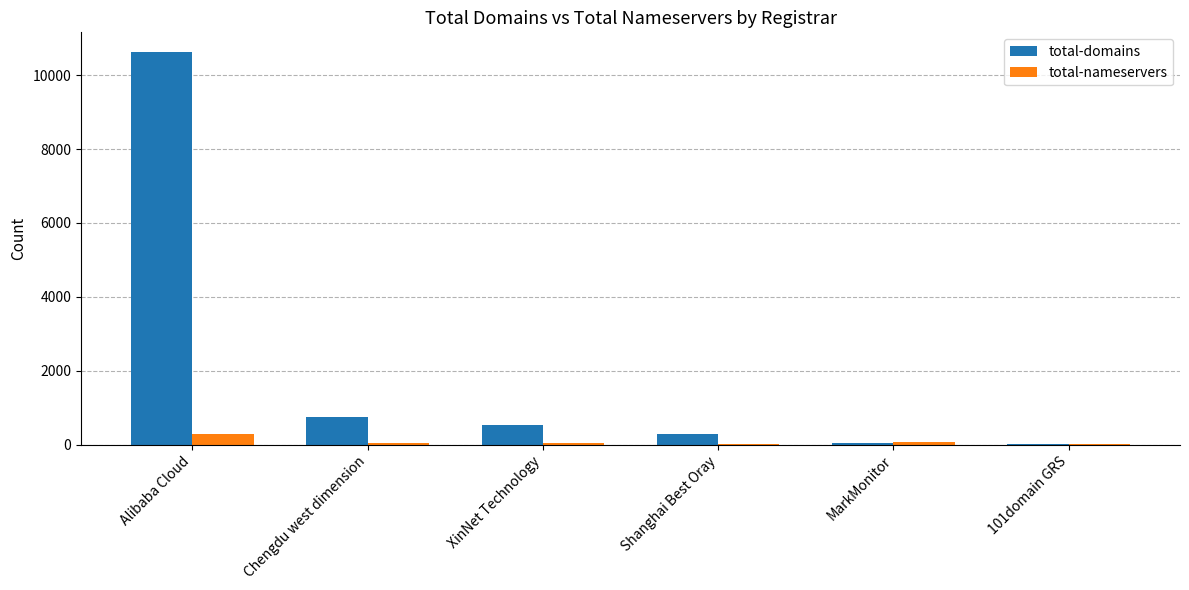

What is the maximum value shown in the chart?

10632